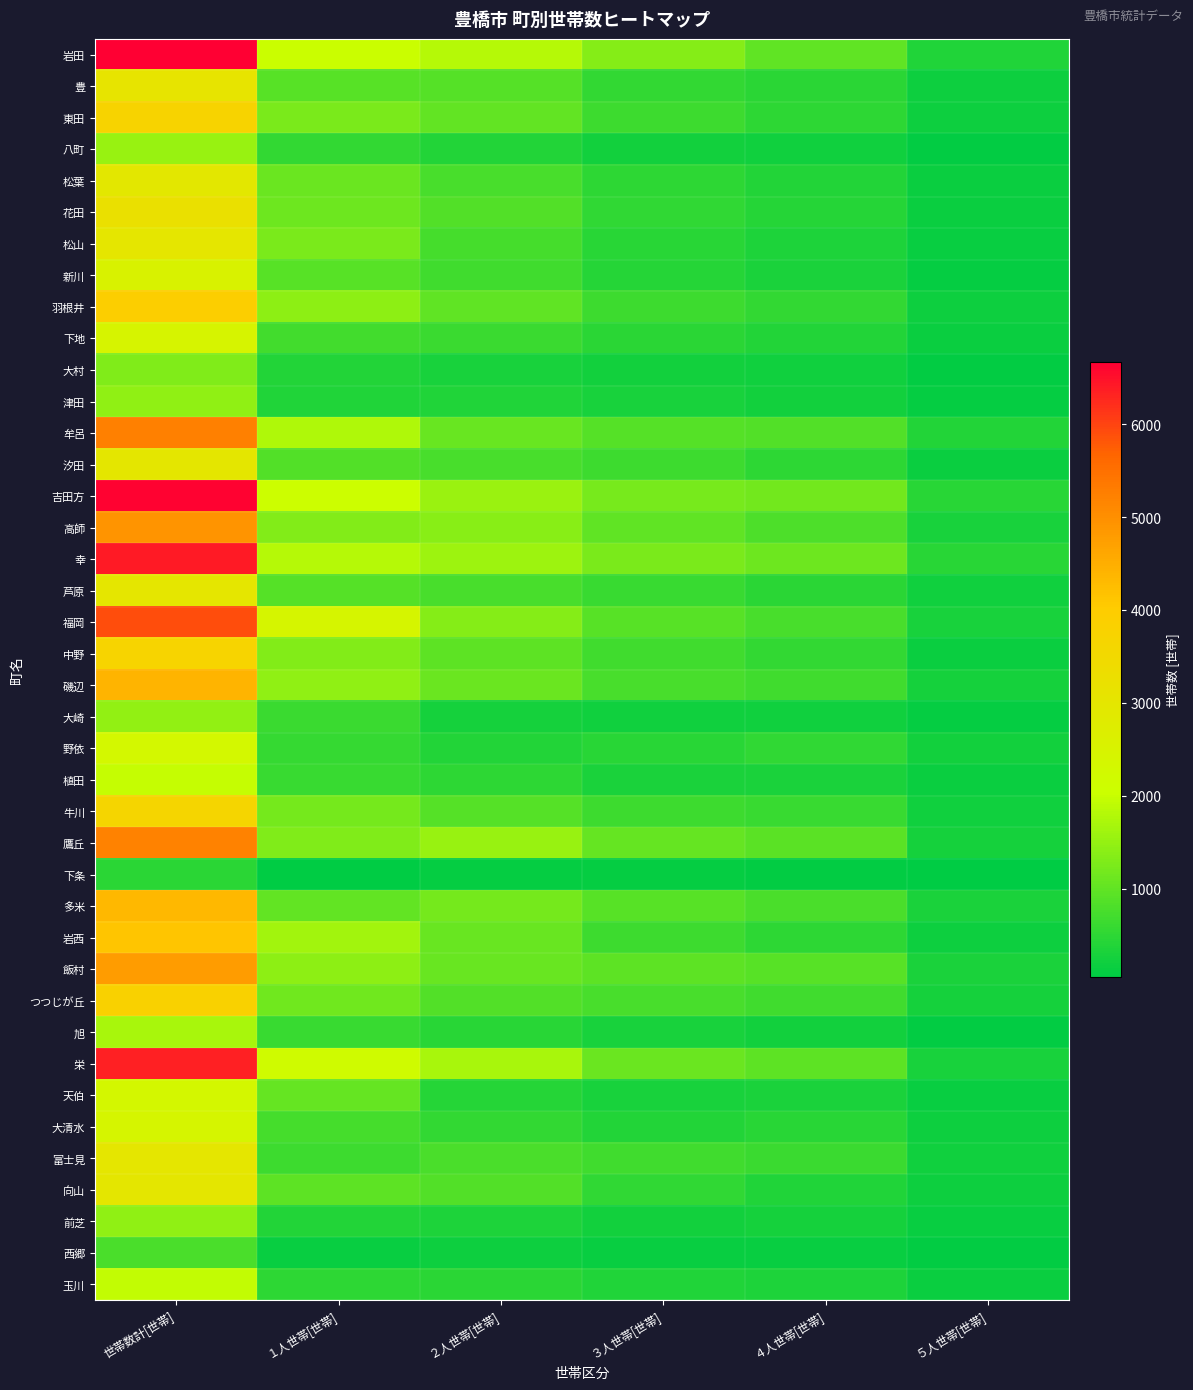

Which series has the largest total across all categories?

岩田